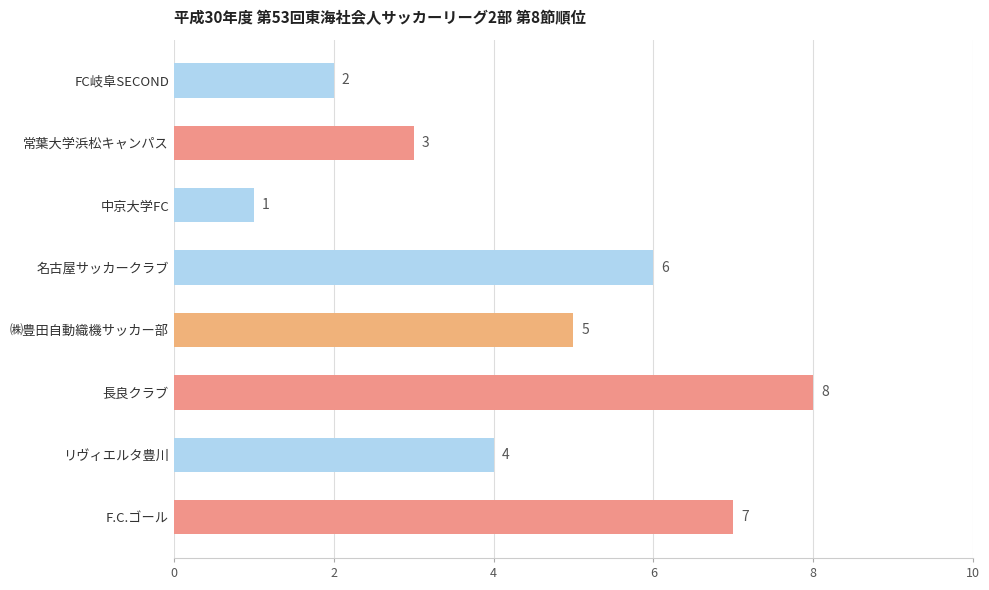

What is the sum of all values?

36